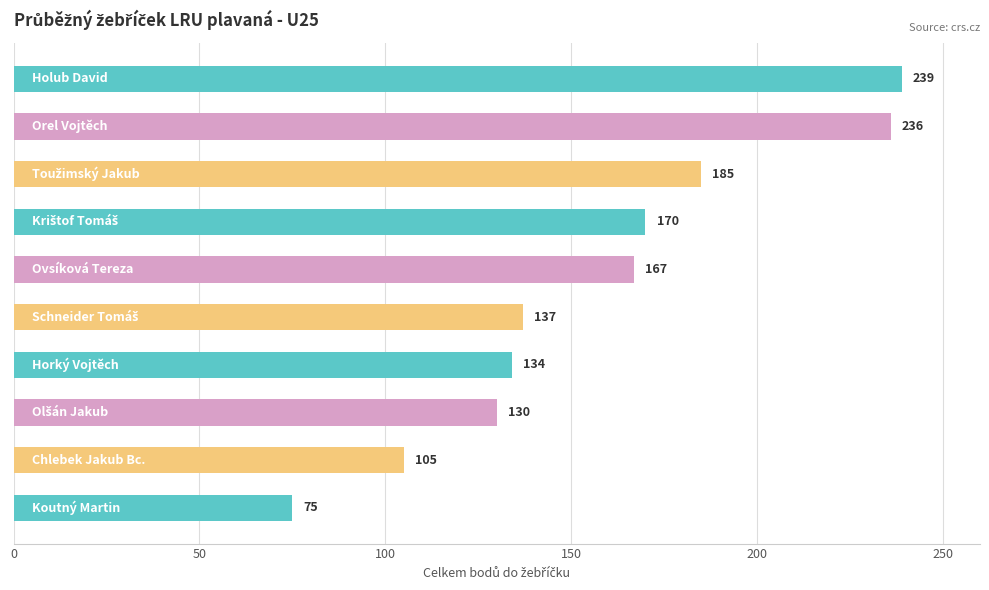

Count the number of data series in this chart.

1